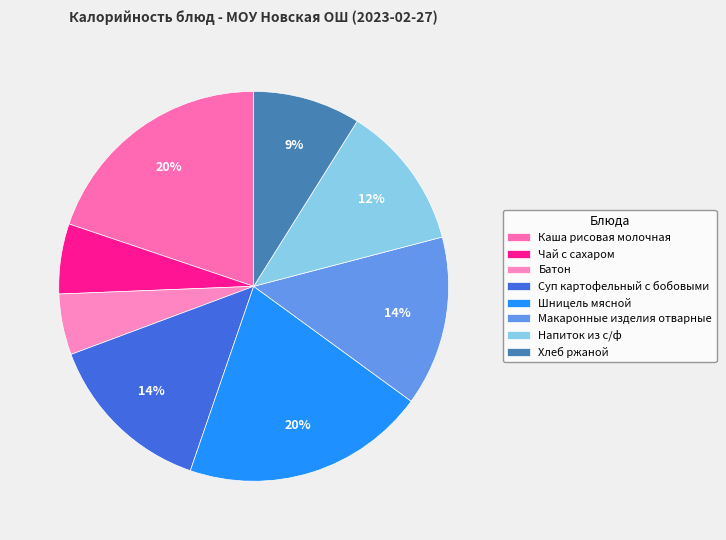

How many segments does this pie chart have?

8